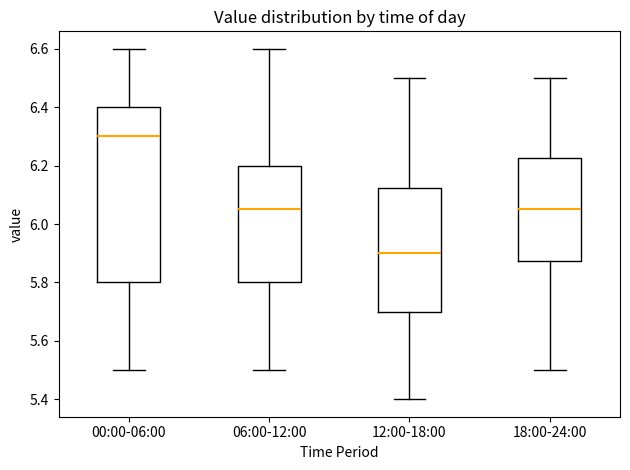

Reading left to right, read every box against the y-axis: the position of its median line, the range the box covers, and the ends of its whiskers. The values are not printed on the chart, so give them approximately, as read against the axis.

00:00-06:00: median 6.30, box 5.80 to 6.40, whiskers 5.50 to 6.60
06:00-12:00: median 6.06, box 5.80 to 6.20, whiskers 5.50 to 6.60
12:00-18:00: median 5.90, box 5.70 to 6.12, whiskers 5.40 to 6.50
18:00-24:00: median 6.06, box 5.88 to 6.22, whiskers 5.50 to 6.50